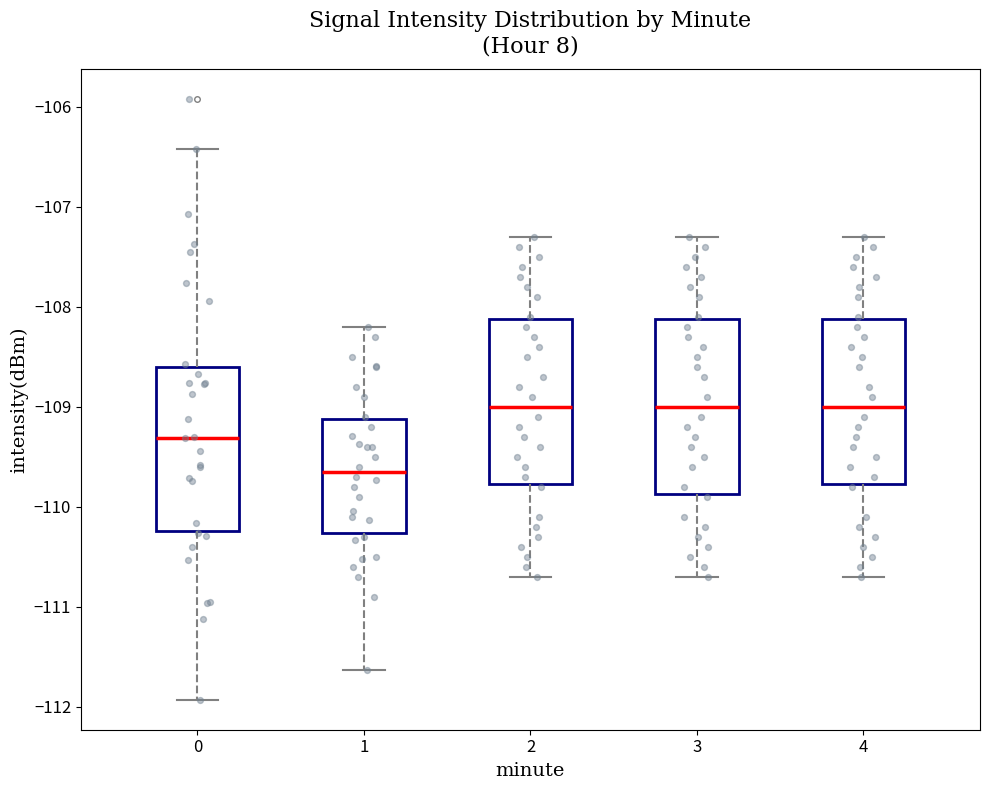

Where is the lower edge of the box at x = 1 on the y-axis? The values are not printed on the chart, so give them approximately, as read against the axis.

-110.3